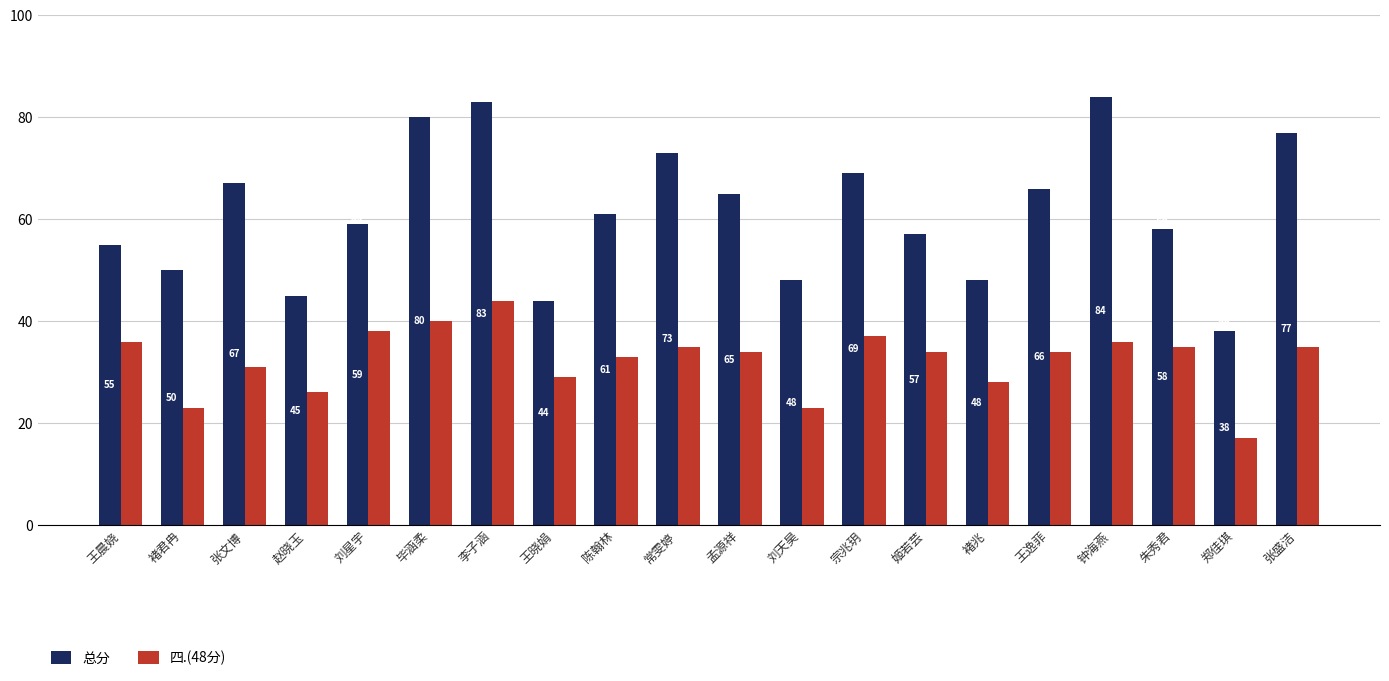

How many series are shown in this chart?

2